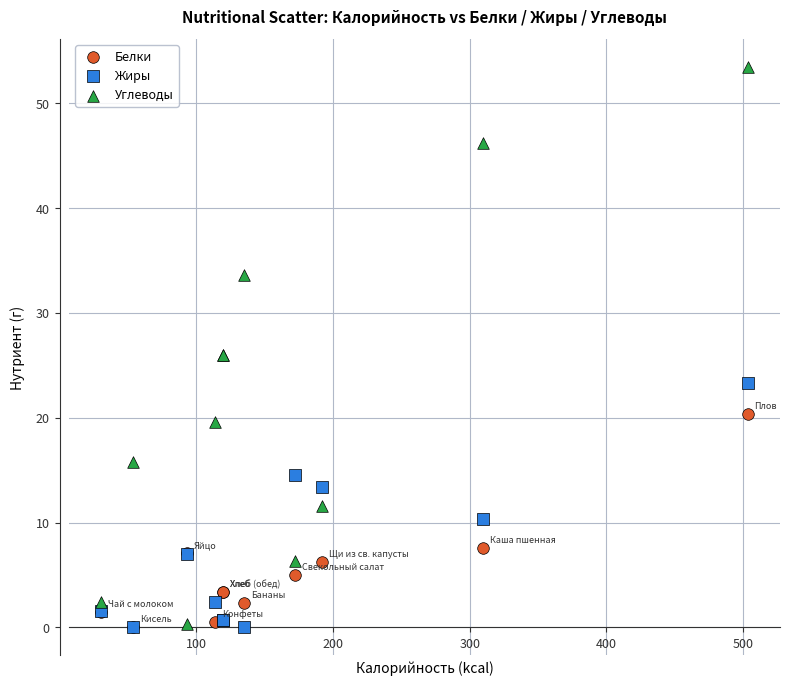

What are all the series names shown in the legend?

Белки, Жиры, Углеводы